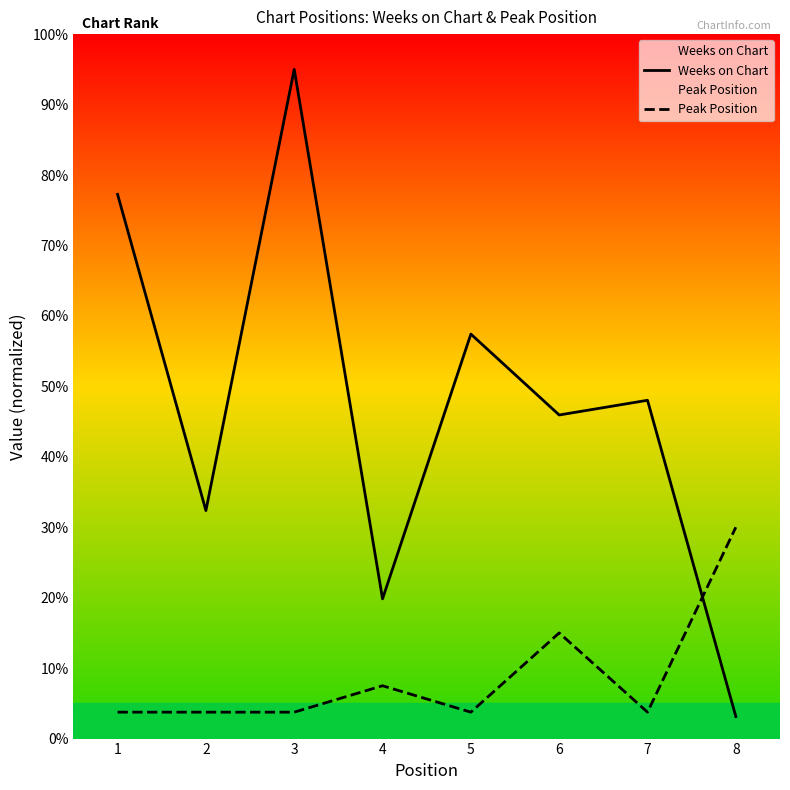

Reading left to right, extract all data points from this chart.

Weeks on Chart: 77.3	32.4	95.0	19.8	57.4	45.9	48.0	3.1
Peak Position: 3.8	3.8	3.8	7.5	3.8	15.0	3.8	30.0